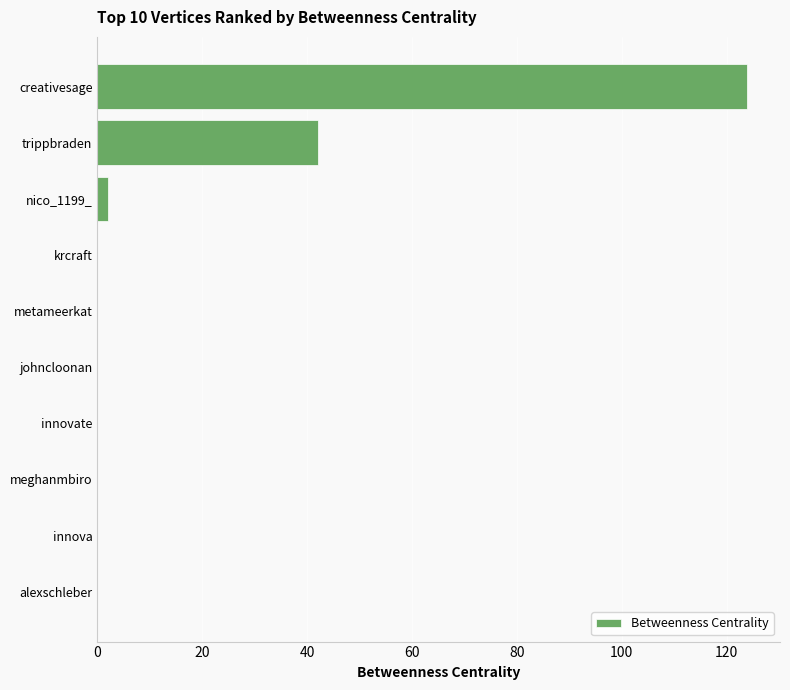

Is it true that the value at meghanmbiro is 0?

True